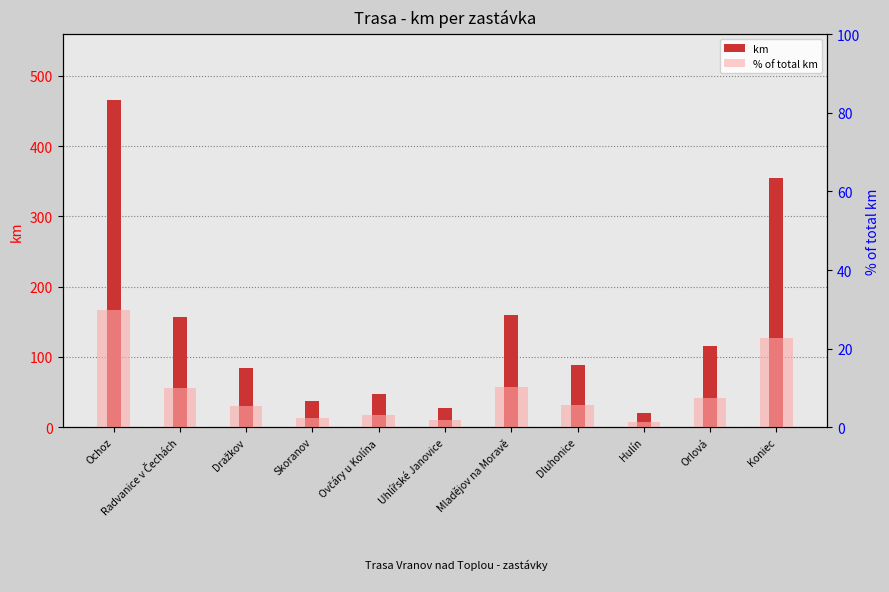

At which category is the sum across all series the highest?

Ochoz